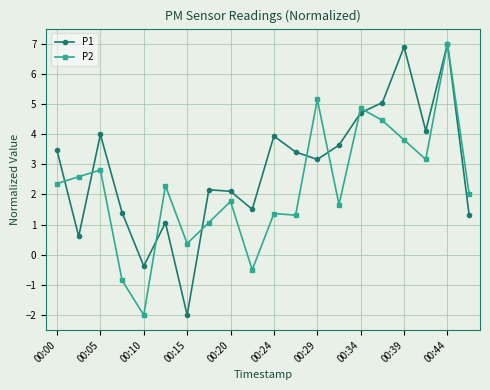

What is the sum of all P1 values?

57.1